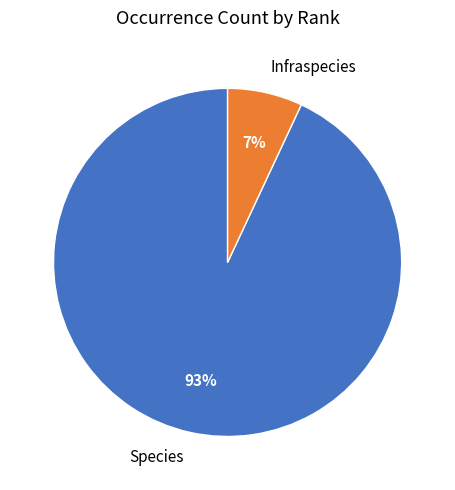

To the nearest percent, what percentage of the pie is Species?

93%